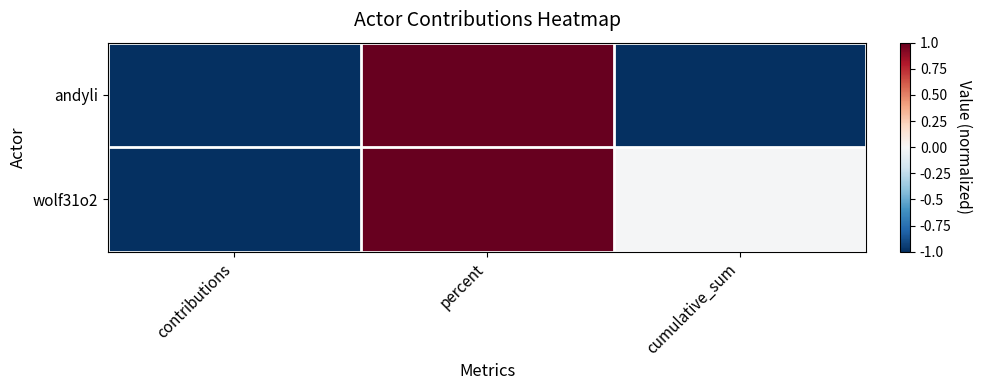

At which category is the sum across all series the highest?

percent